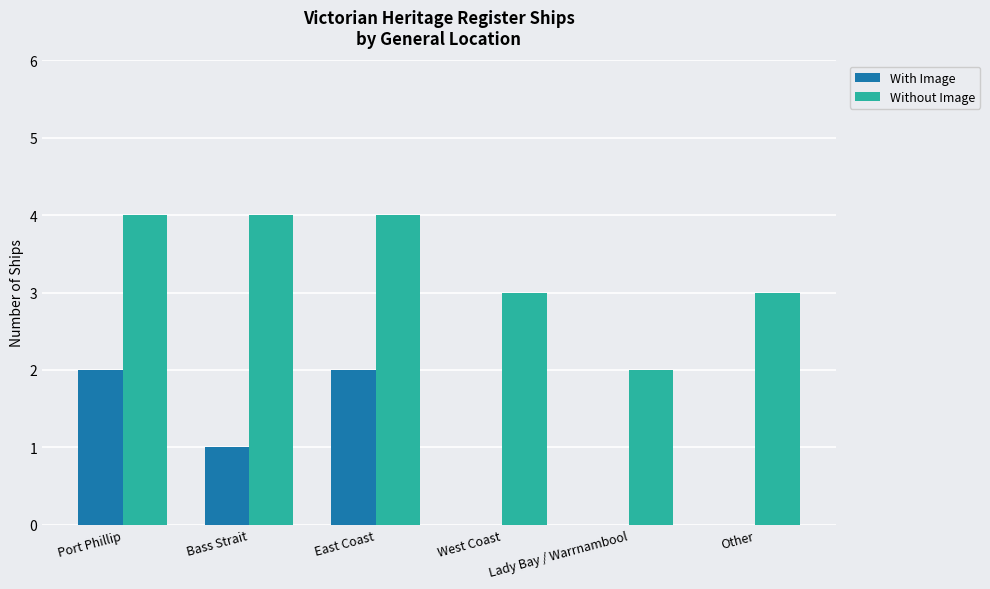

What value does the With Image series have at Port Phillip?

2